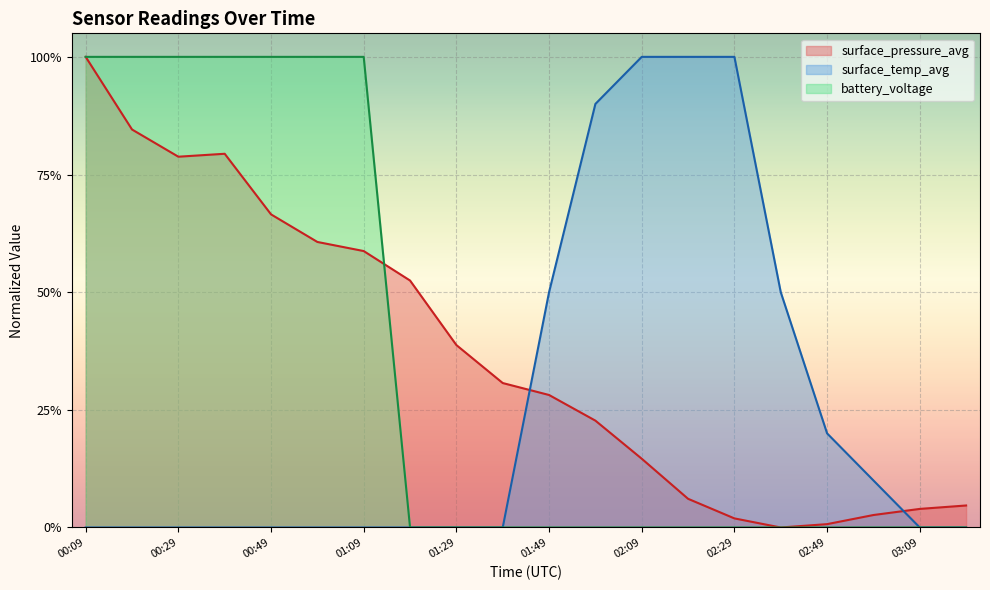

Count the battery_voltage values in the range 0 to 1.

20